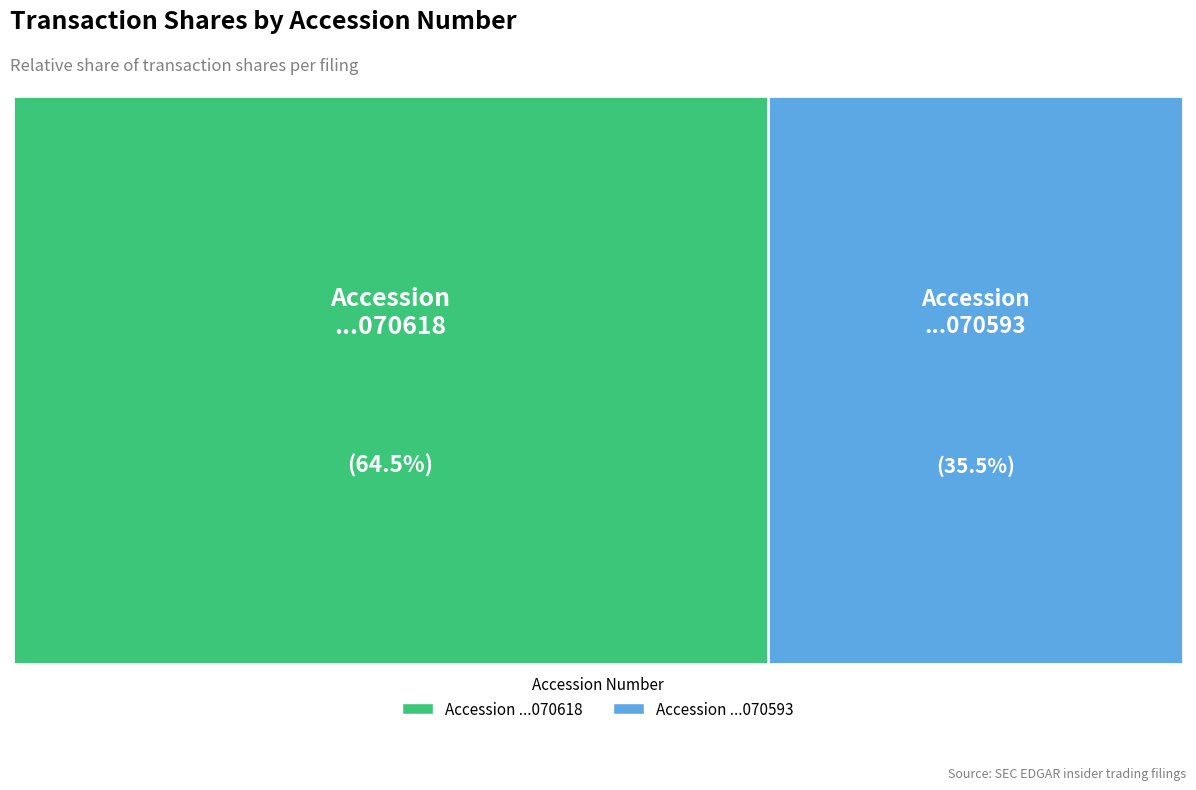

How many slices are in this pie chart?

2